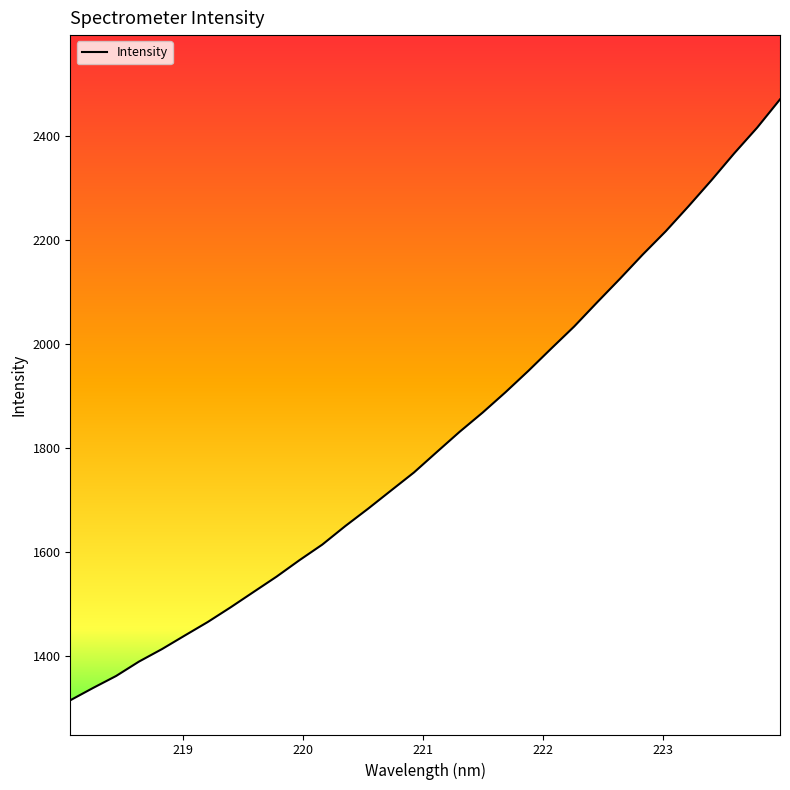

Does the chart display data point markers on the line(s)?

No